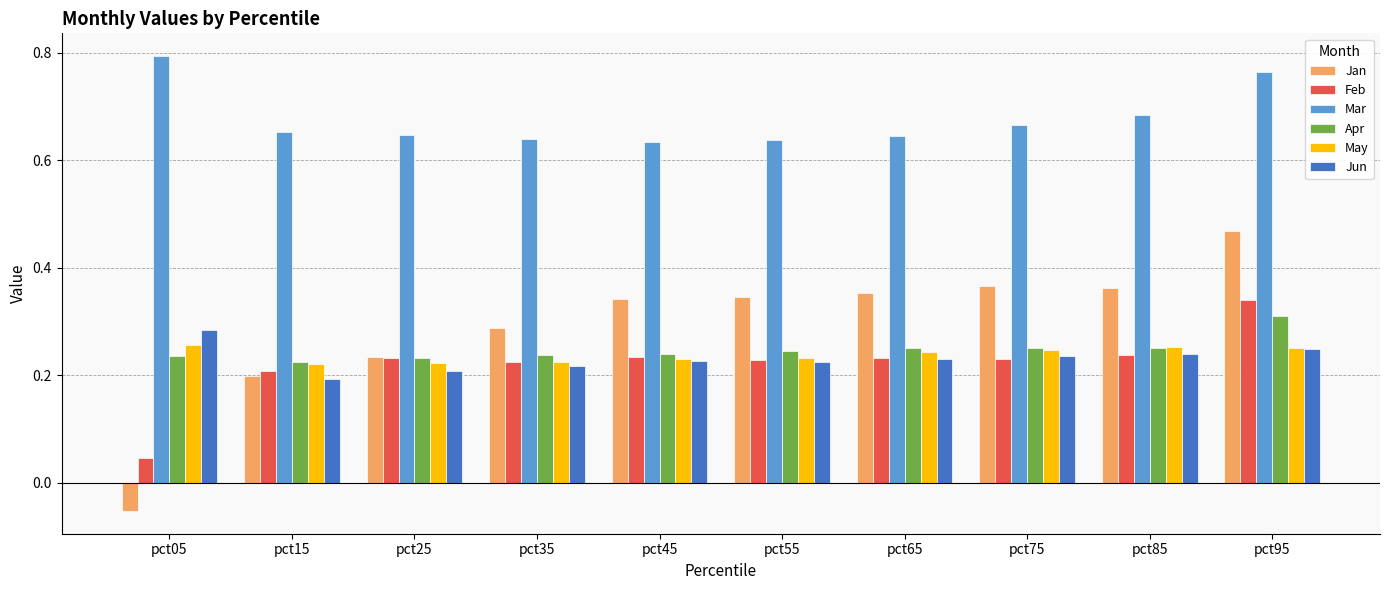

At which category is the sum across all series the highest?

pct95